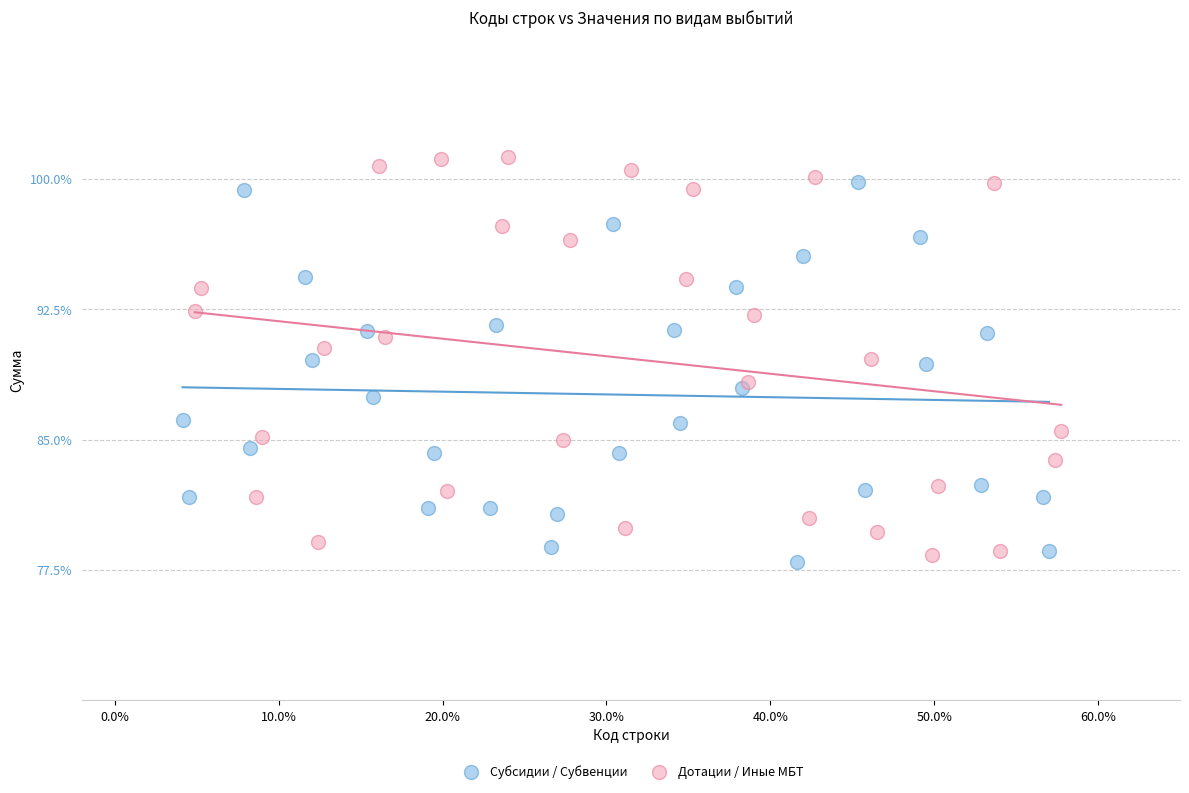

Which series has the widest spread of Y values?

Дотации / Иные МБТ